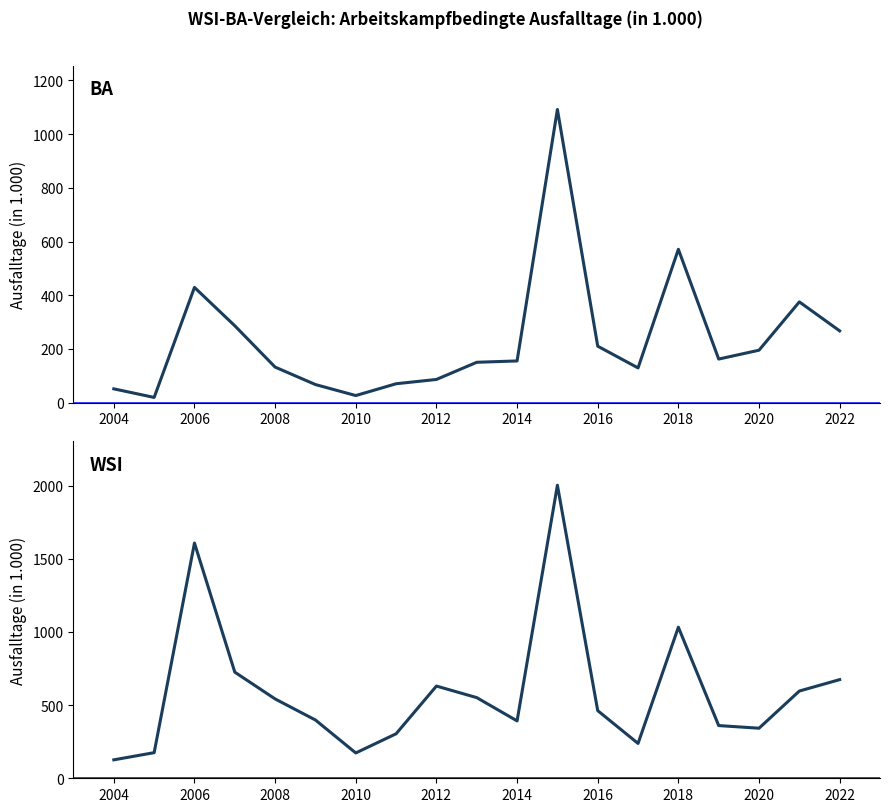

Reading left to right, what are all the values shown in this chart?

BA: 51	19	429	286	132	67	26	70	86	150	155	1092	210	129	571	162	195	375	267
WSI: 126	175	1607	725	542	398	173	304	630	551	392	2002	462	238	1032	360	342	596	674